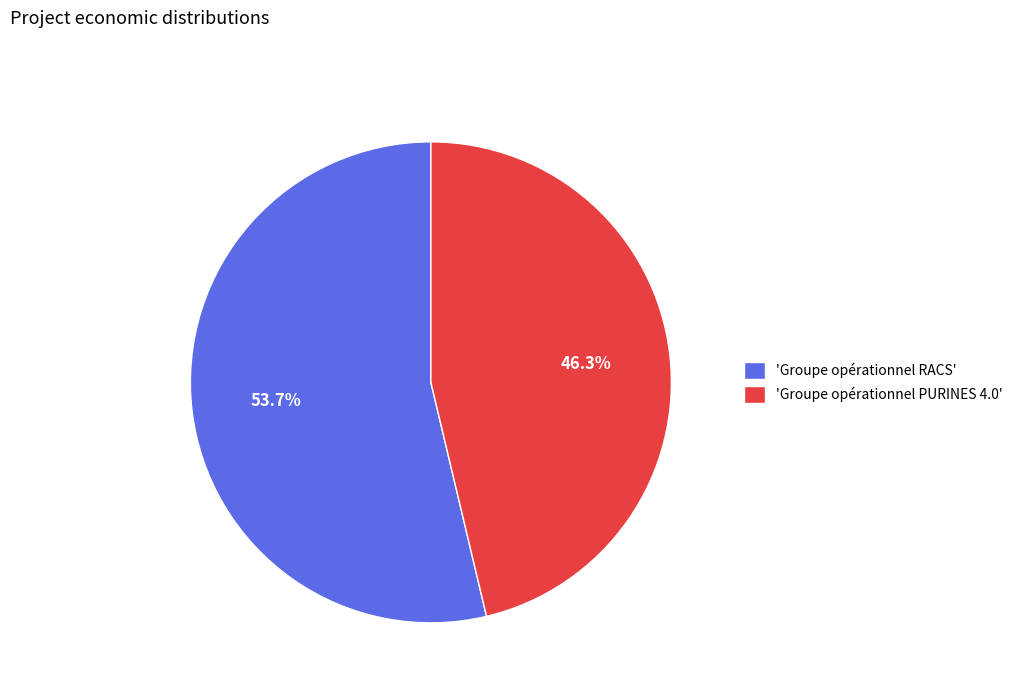

Is there any slice that represents more than half of the pie?

Yes